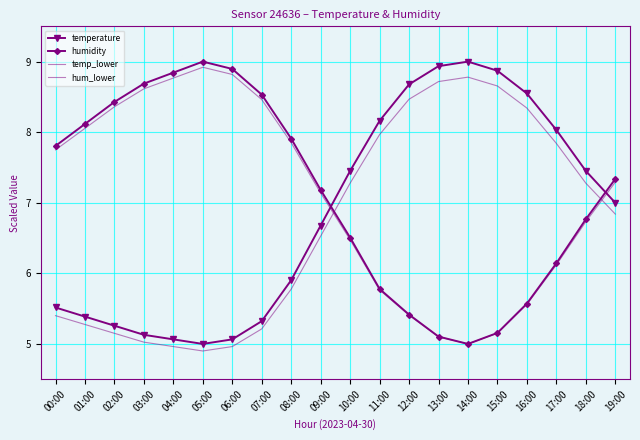

What are all the series names shown in the legend?

temperature, humidity, temp_lower, hum_lower